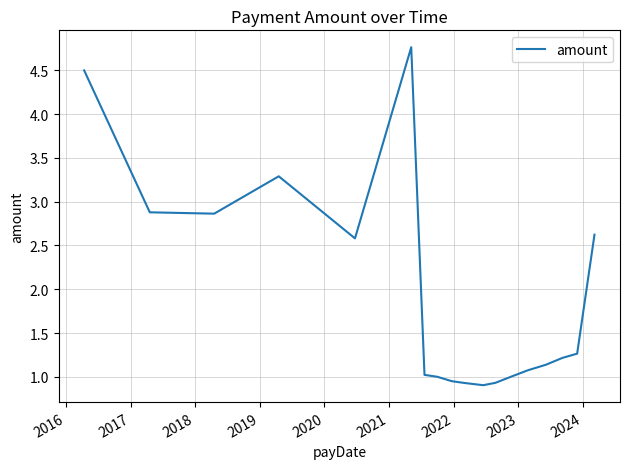

What is the minimum value shown in the chart?

0.9